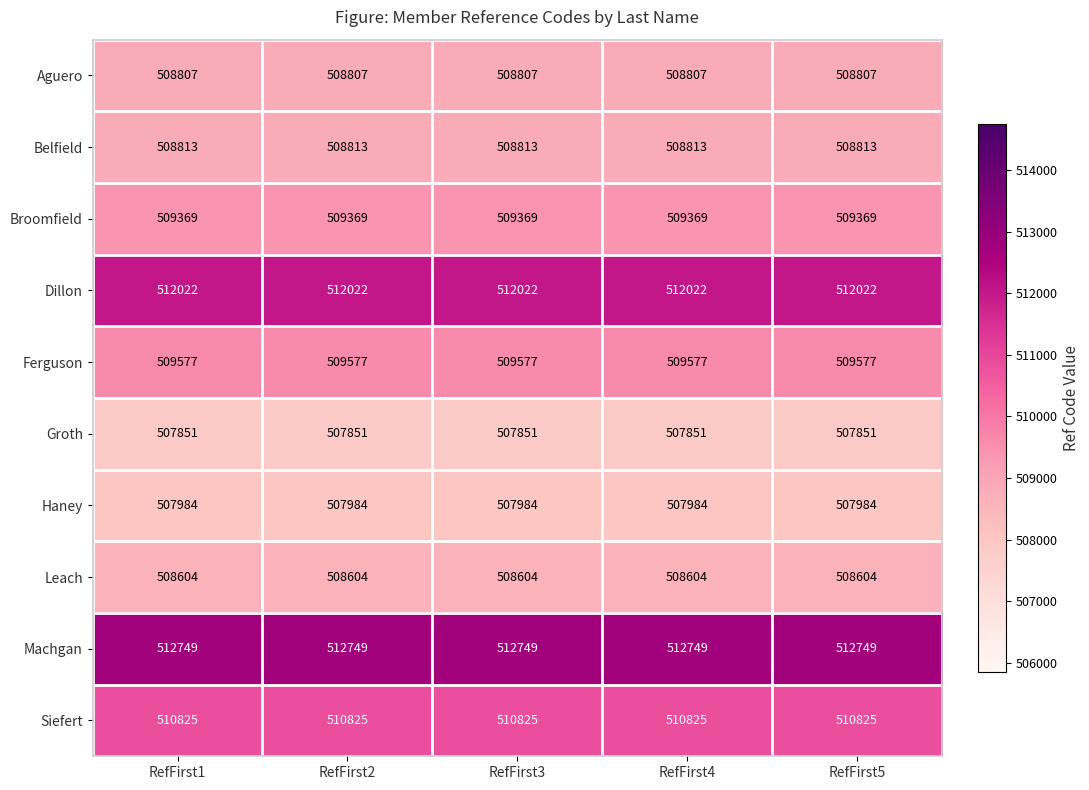

Which series has the largest total across all categories?

Machgan